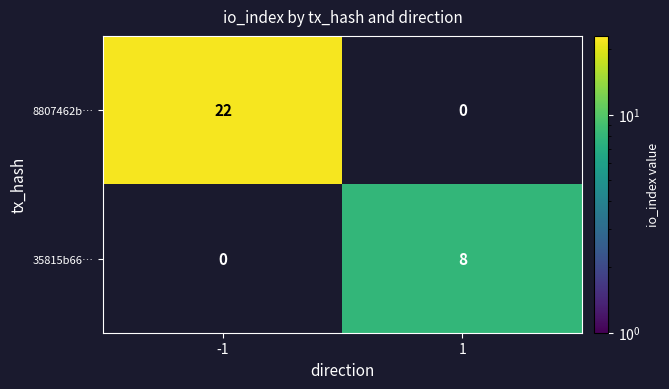

How many series are shown in this chart?

2